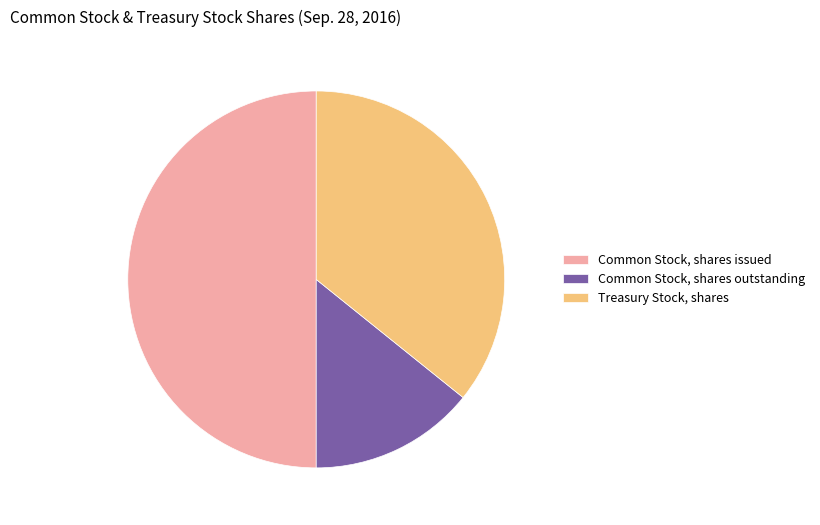

Is it true that Treasury Stock, shares is 36% of the pie?

True